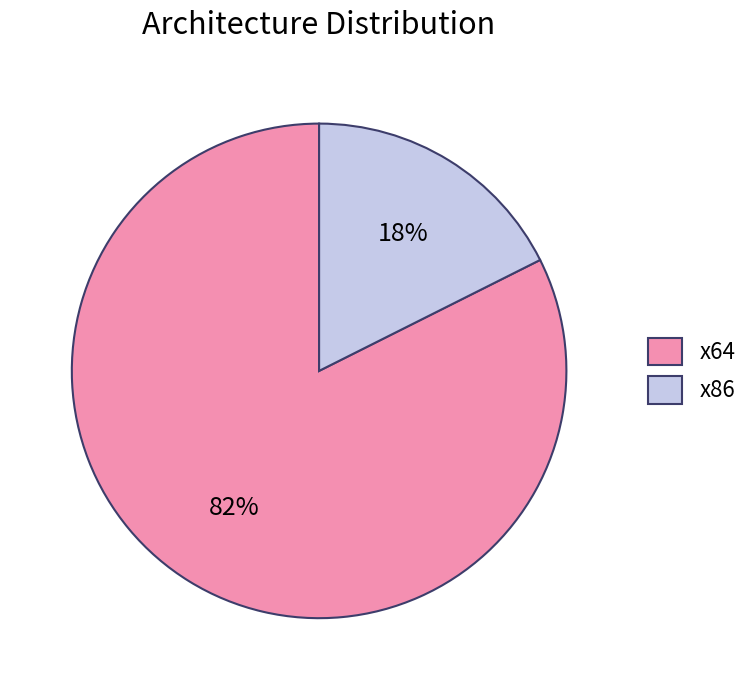

True or false: x64 accounts for 82% of the total.

True